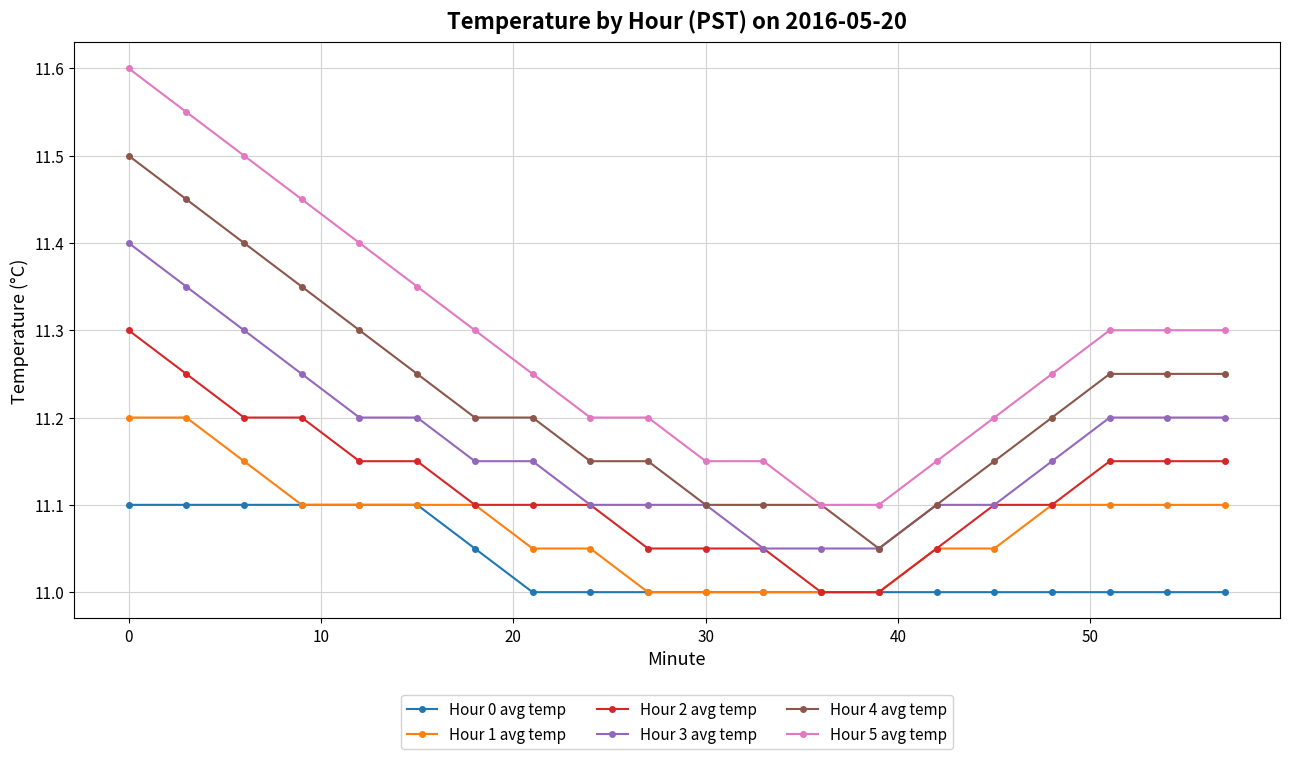

List the series in order of their overall mean, highest first.

Hour 5 avg temp, Hour 4 avg temp, Hour 3 avg temp, Hour 2 avg temp, Hour 1 avg temp, Hour 0 avg temp